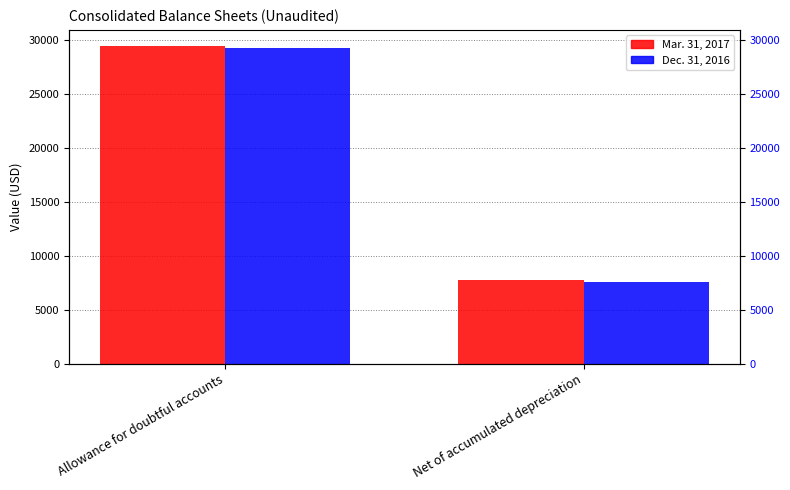

Rank the categories by Mar. 31, 2017 value from lowest to highest.

Net of accumulated depreciation, Allowance for doubtful accounts